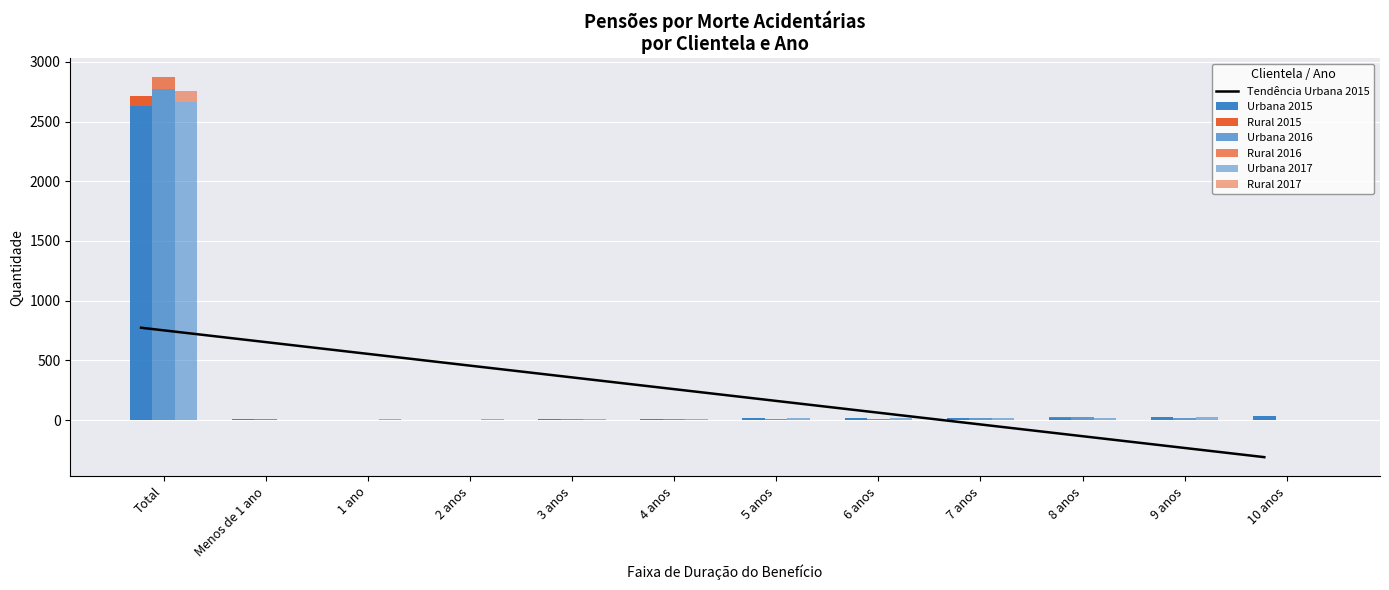

What is the highest value of the Tendência Urbana 2015 series?

773.7